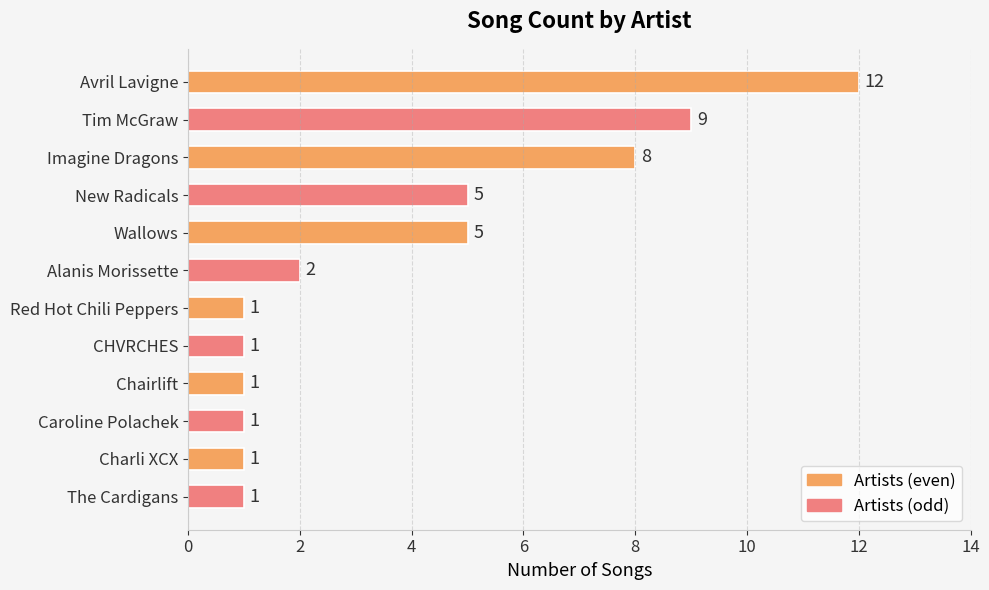

What is the change in value from Imagine Dragons to CHVRCHES?

-7